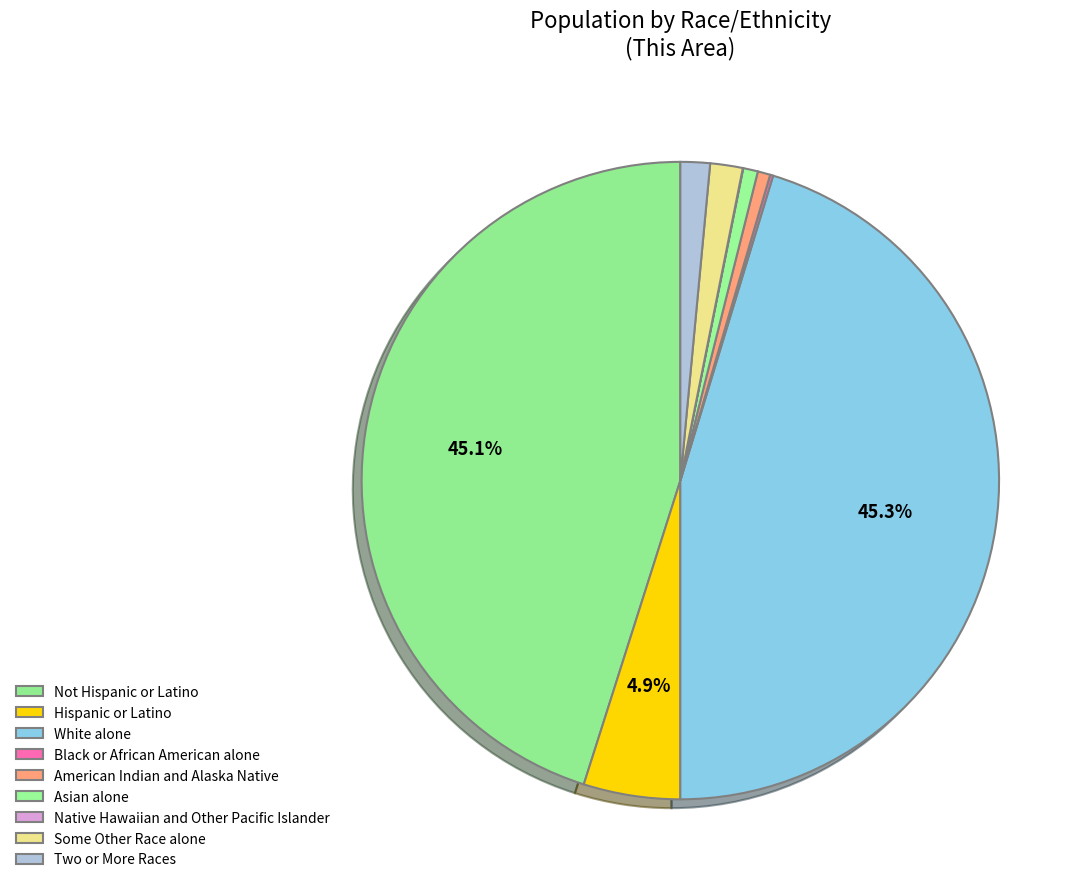

How many slices are in this pie chart?

9